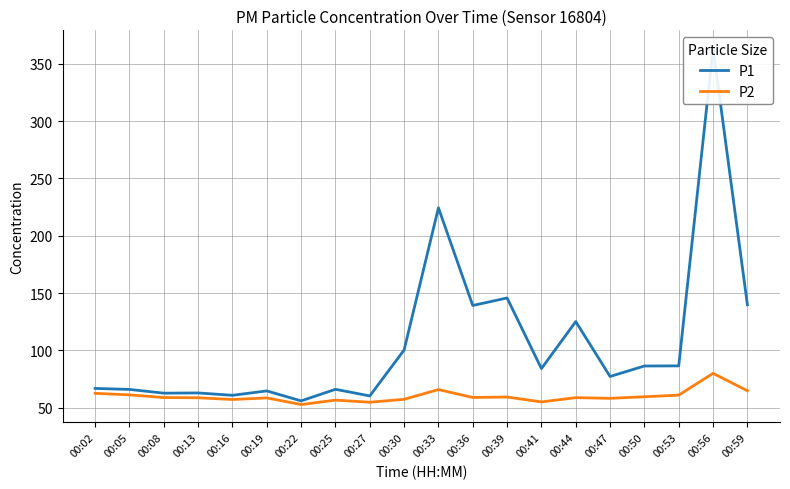

Count the number of data series in this chart.

2